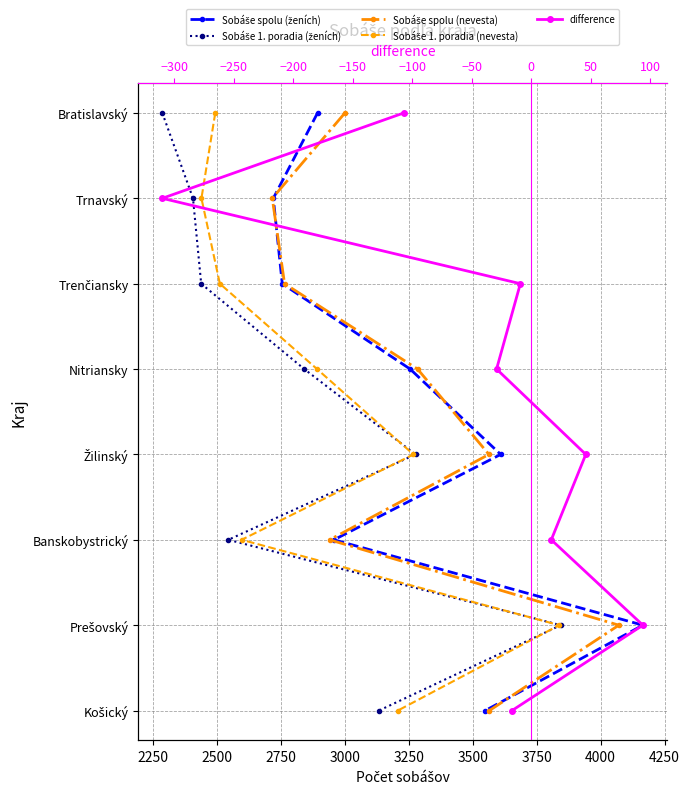

True or false: Sobáše spolu (ženích) has a value of 6 at 3000.

False